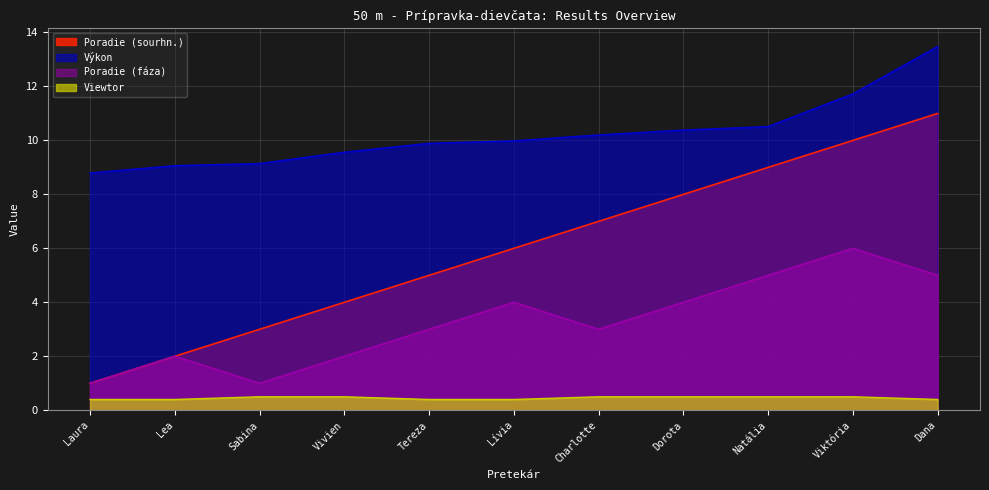

Where is the first local maximum for Poradie (fáza)?

Lea